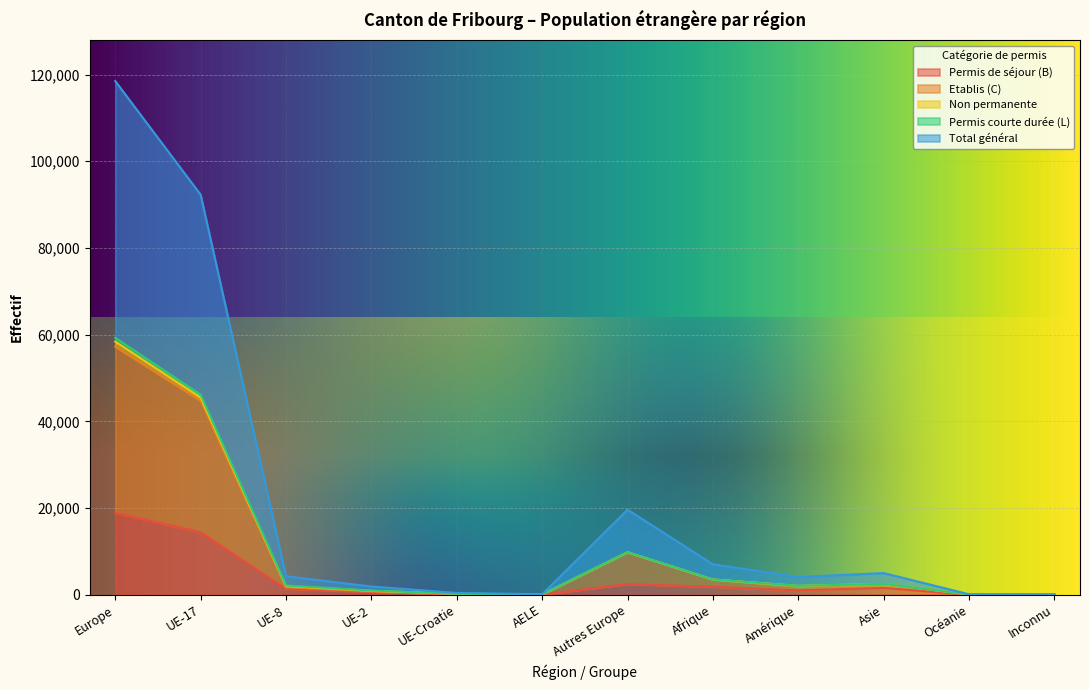

At which label does Permis de séjour (B) reach its peak?

Europe